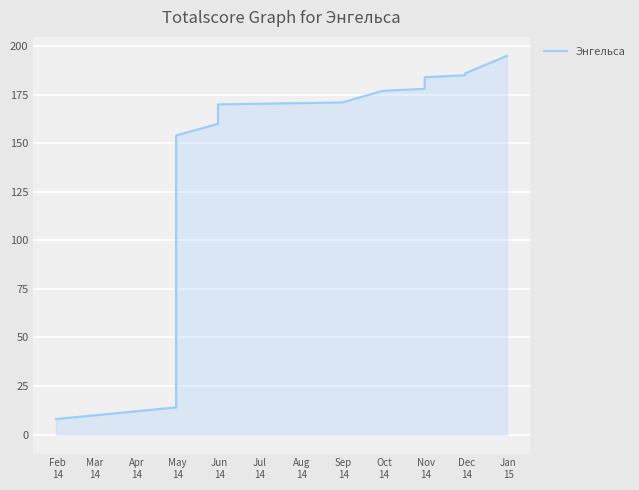

Which label corresponds to the largest value in the chart?

Jan
15